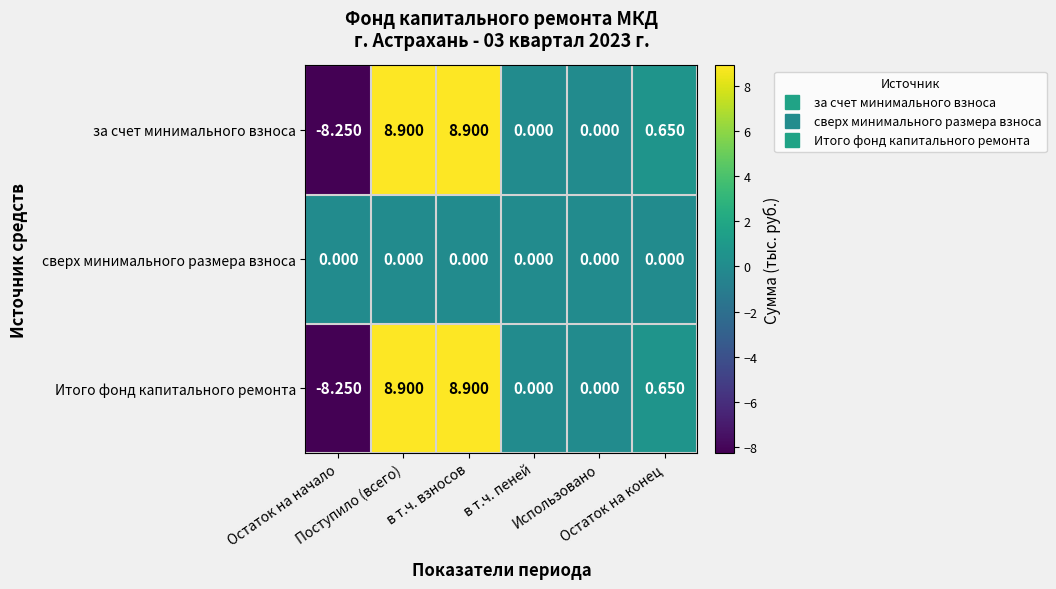

How many data points in за счет минимального взноса are less than 0?

1